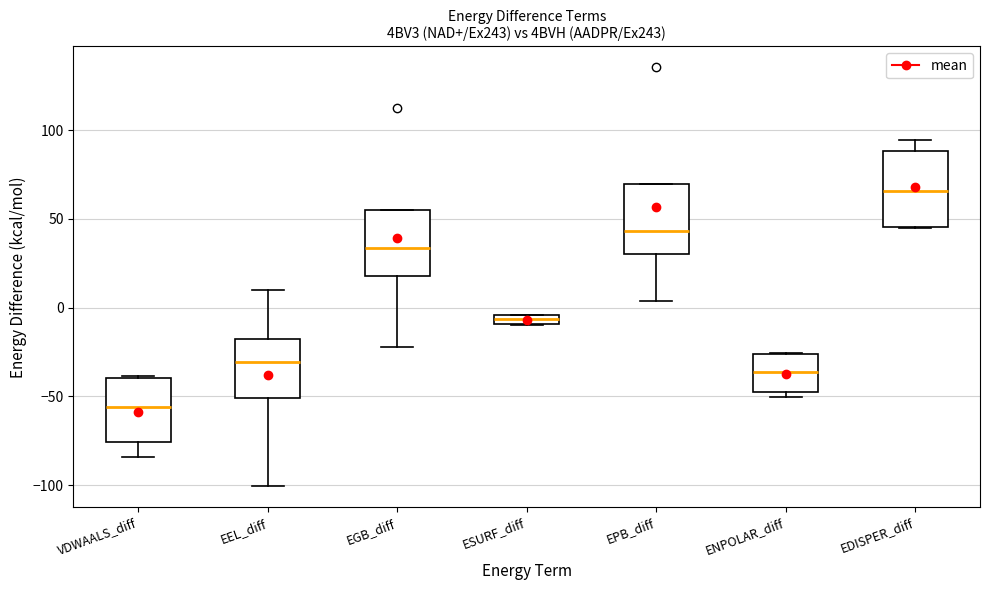

Which box's median line is the lowest?

VDWAALS_diff